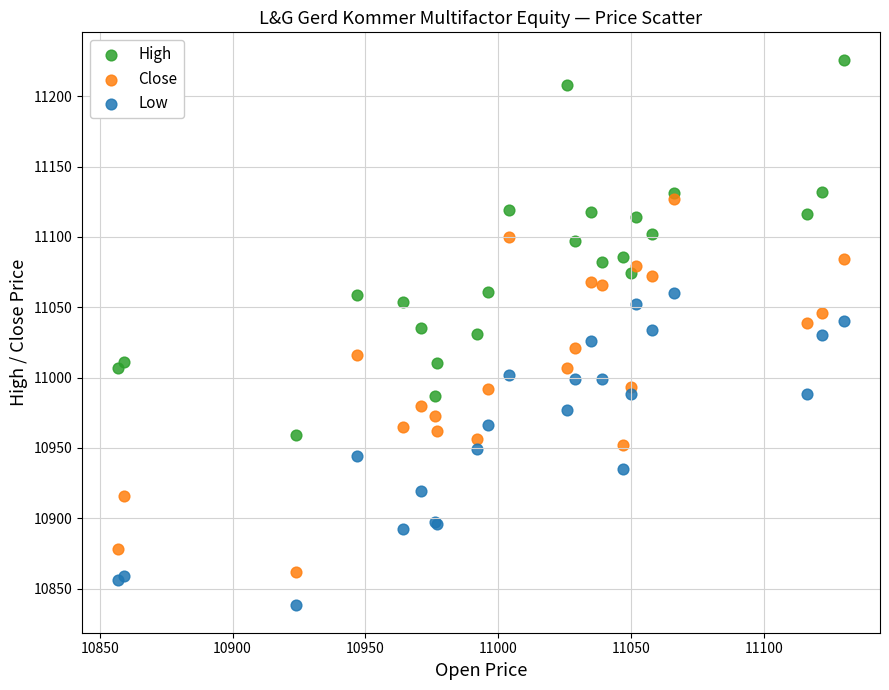

What are all the series names shown in the legend?

High, Close, Low